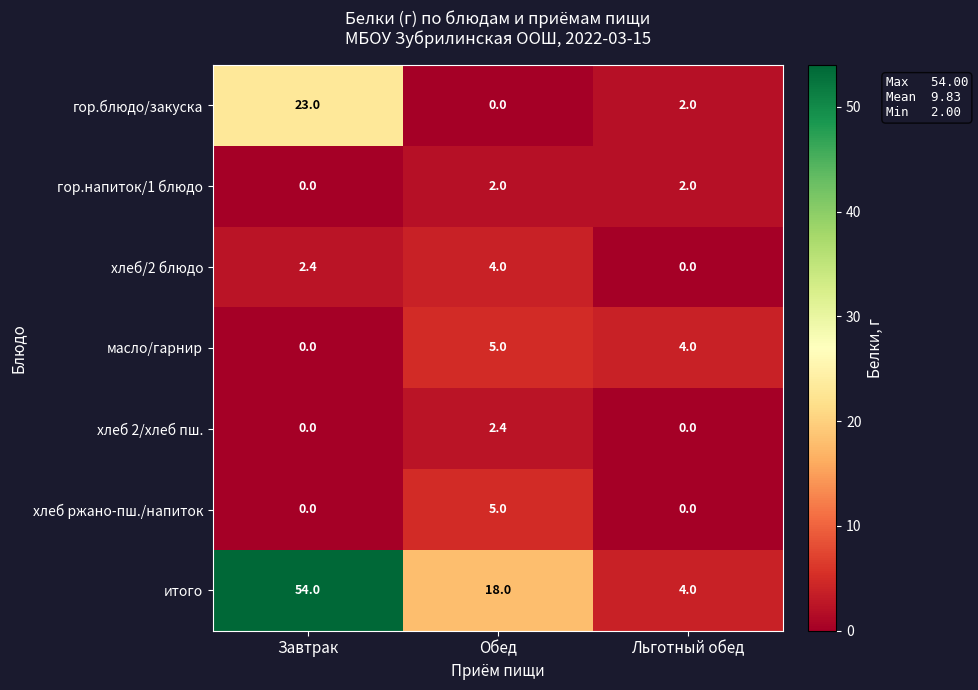

True or false: хлеб ржано-пш./напиток has a value of 5.0 at Обед.

True